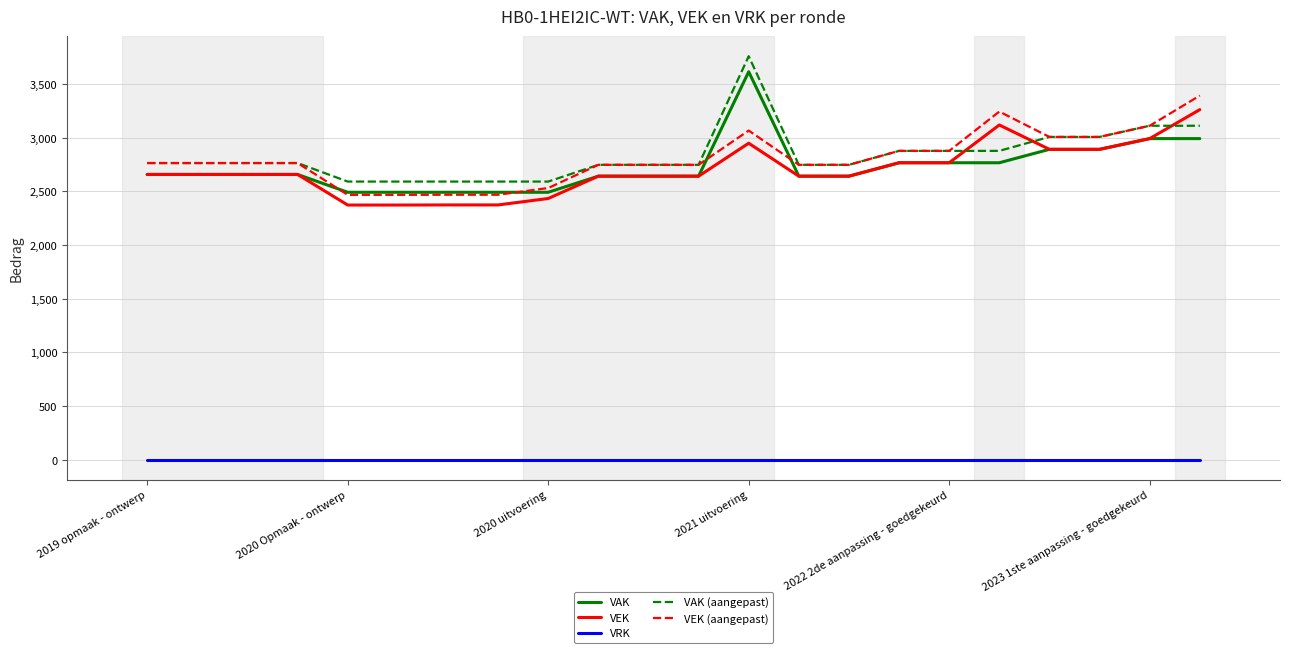

What is the greatest value displayed?

3759.6